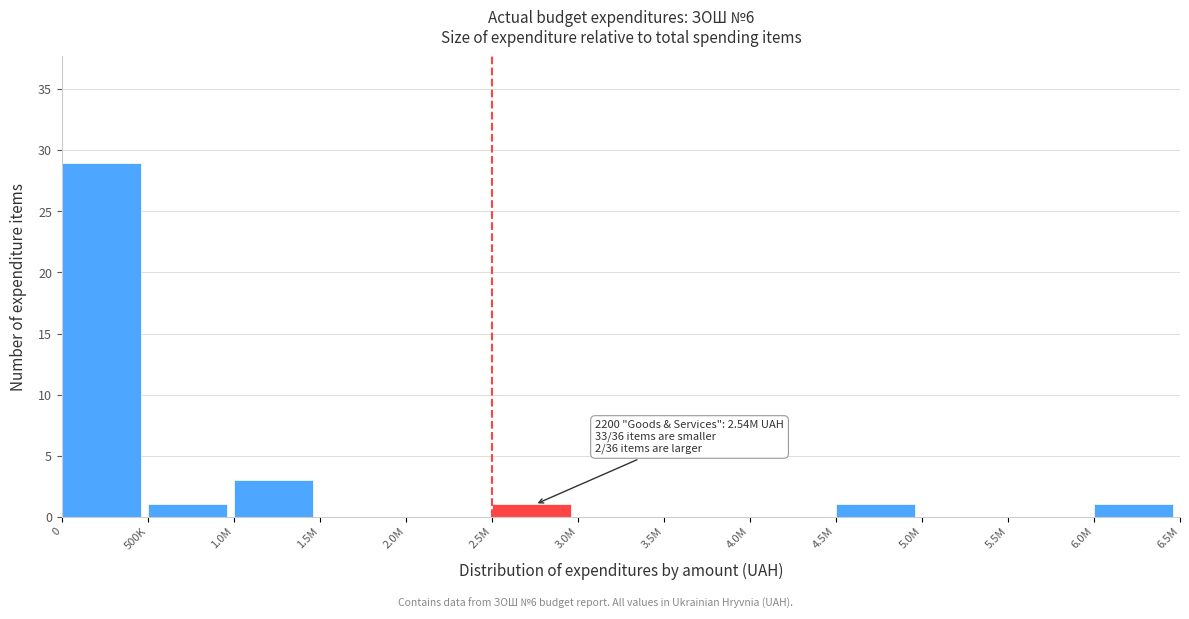

Reading left to right, extract all data points from this chart.

0=29	500K=1	1.0M=3	1.5M=0	2.0M=0	2.5M=1	3.0M=0	3.5M=0	4.0M=0	4.5M=1	5.0M=0	5.5M=0	6.0M=1